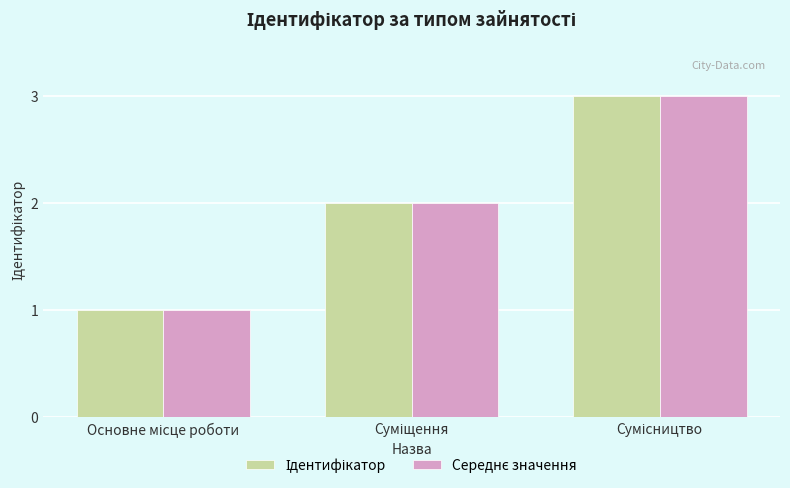

What is the maximum value shown in the chart?

3